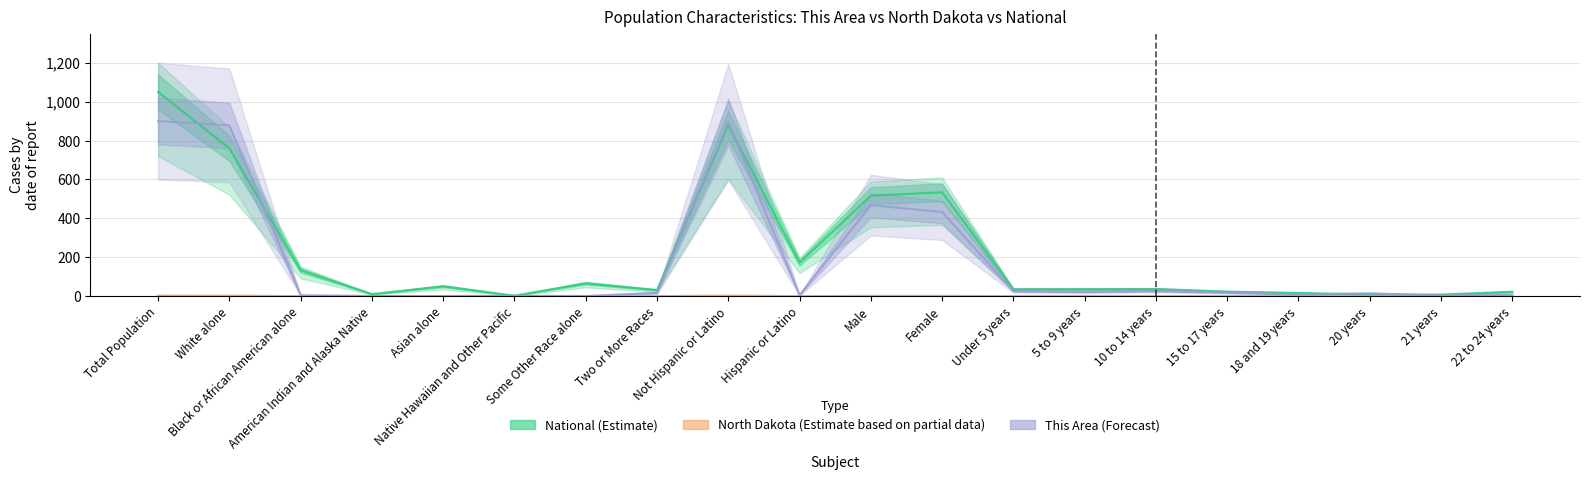

True or false: National (Estimate) and North Dakota (Estimate based on partial data) intersect in this chart.

False